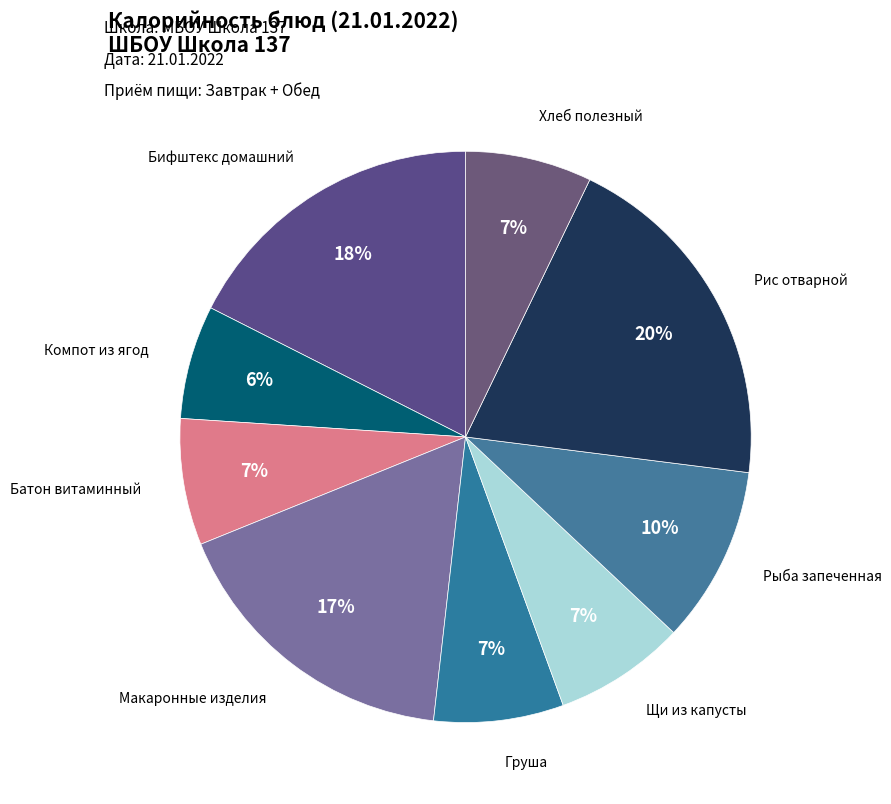

Which slice is the largest?

Рис отварной